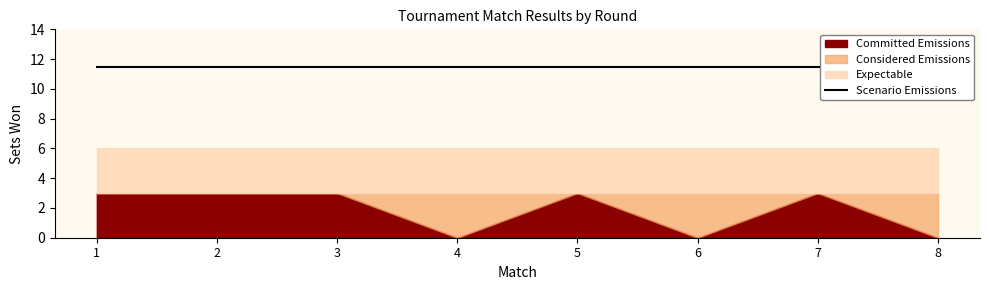

Does the chart display data point markers on the line(s)?

No